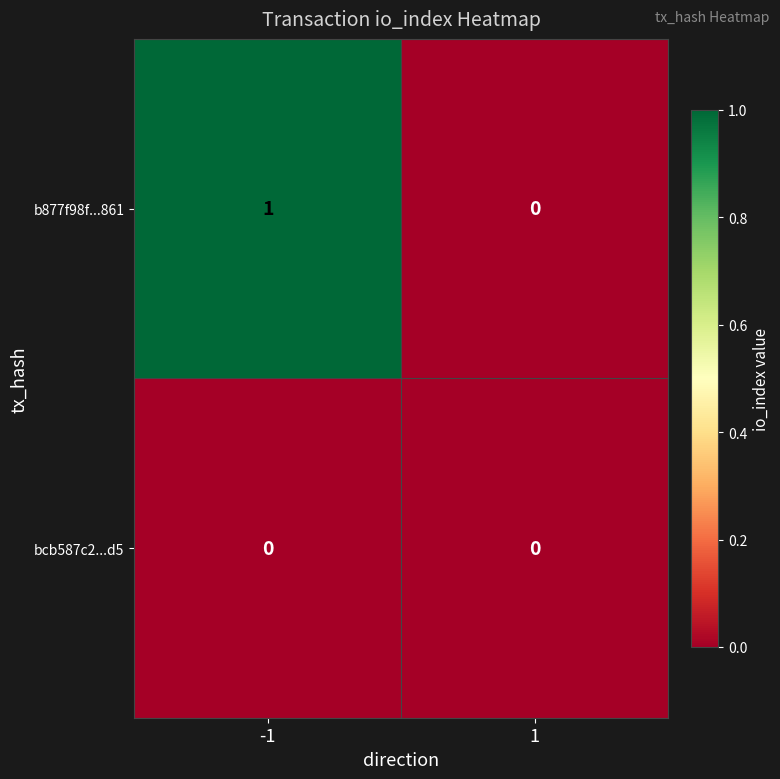

Rank the series by their maximum value, from lowest to highest.

bcb587c2...d5, b877f98f...861